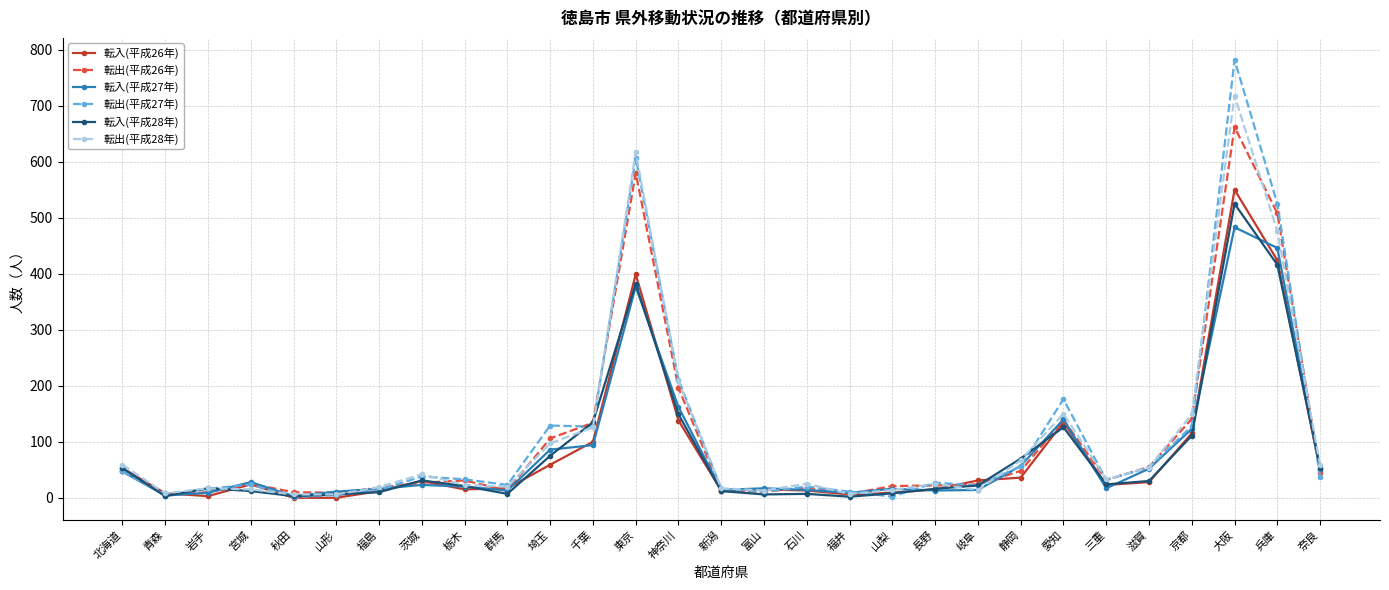

How many data points does each series have?

29